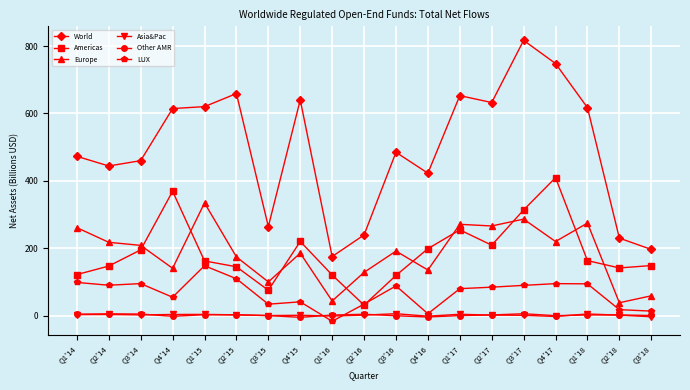

What is the label of the 15th point from the right?

Q1'15